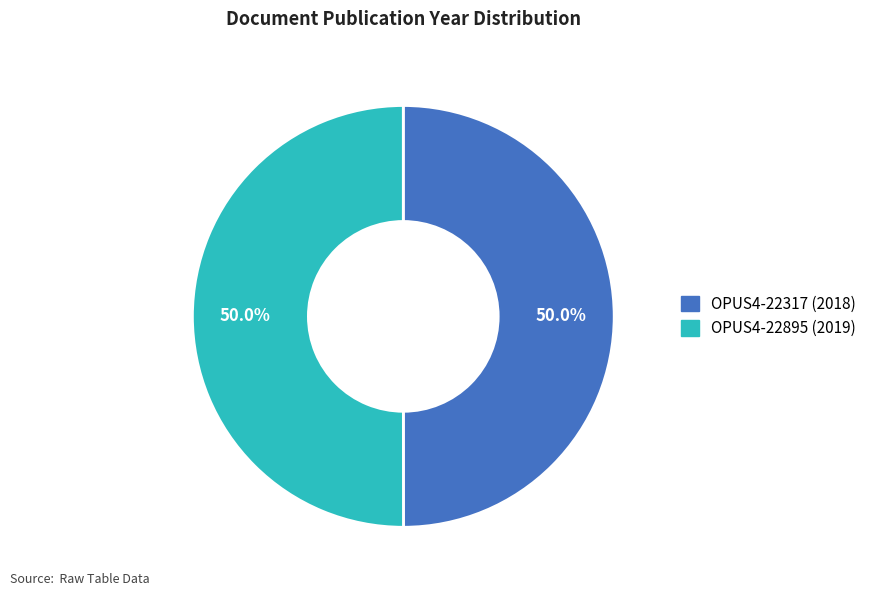

What is the ratio of the value at OPUS4-22895 to the value at OPUS4-22317?

1.0